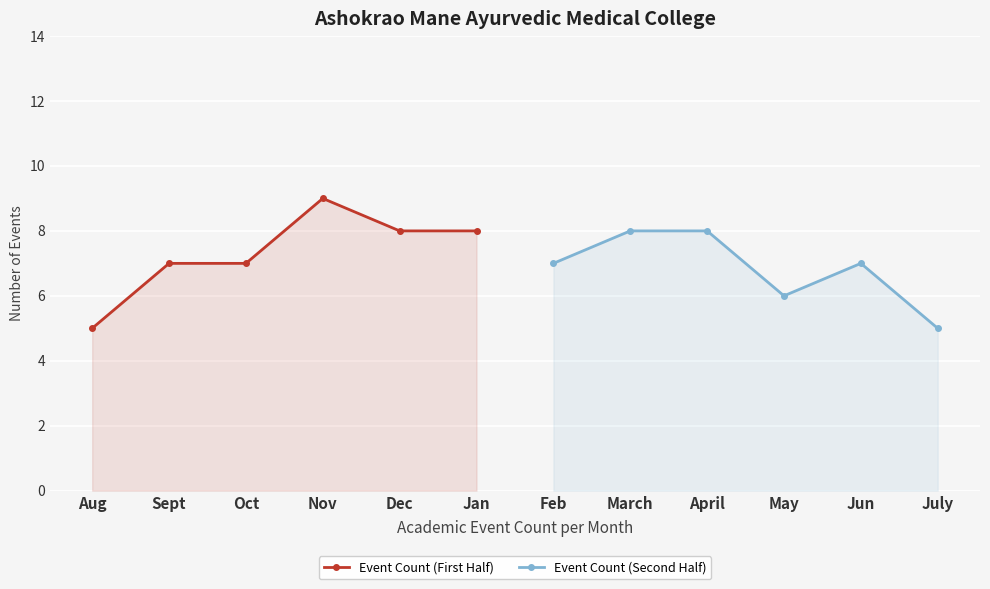

What is the lowest value of the Event Count (First Half) series?

5